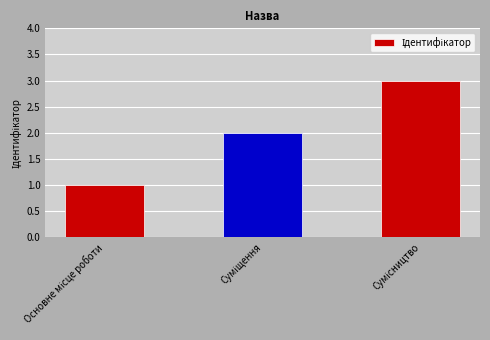

Does the chart contain any negative values?

No